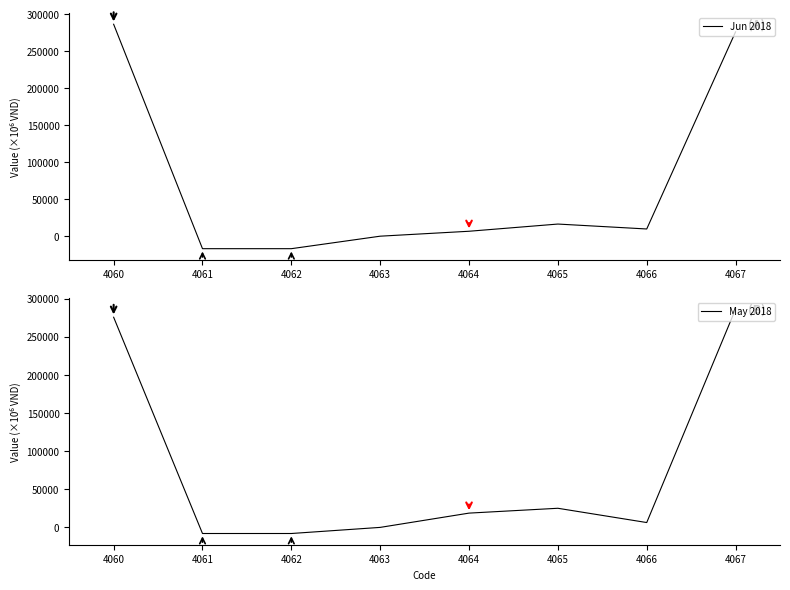

Which has a higher value, 4063 or 4065?

4065